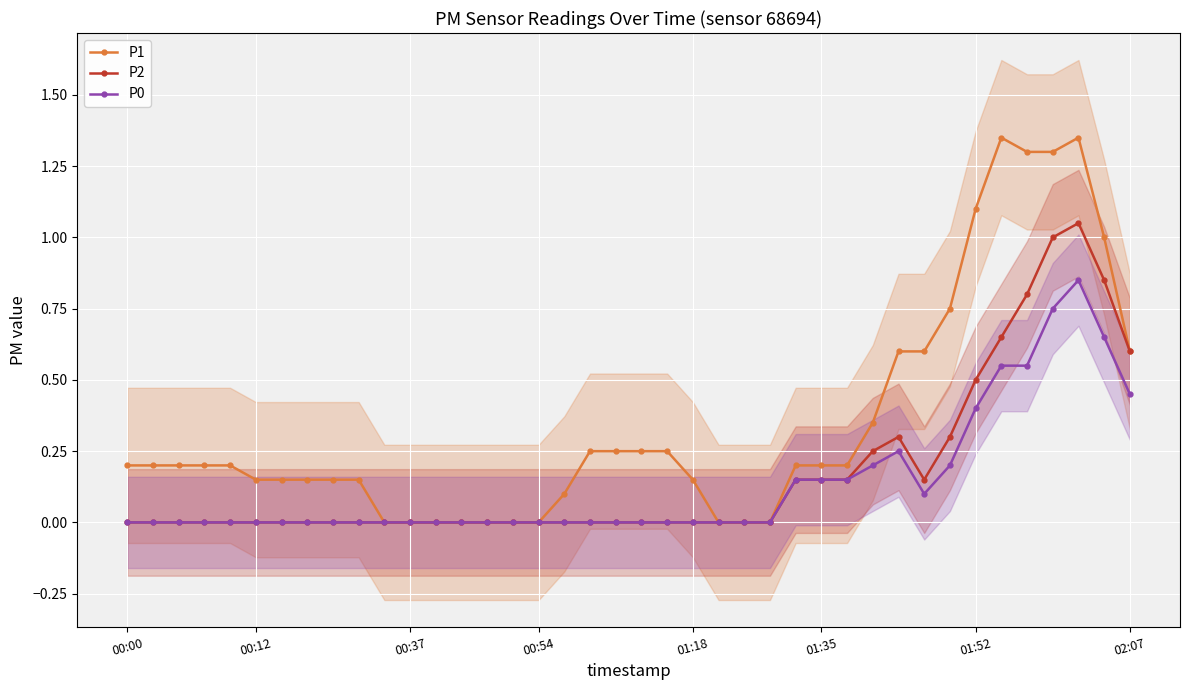

True or false: P0 and P1 intersect in this chart.

False